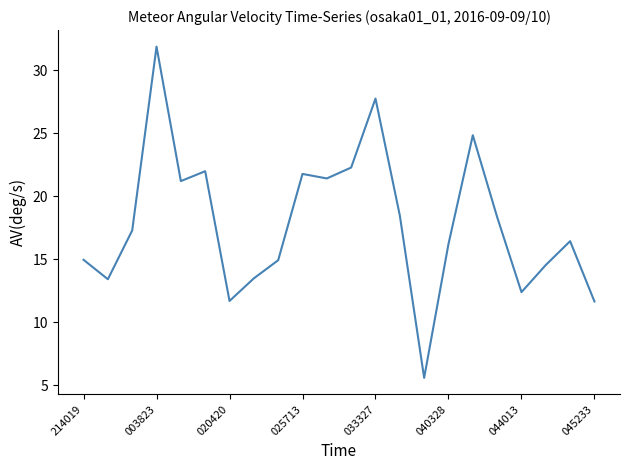

What is the difference between the maximum and minimum values?

26.3